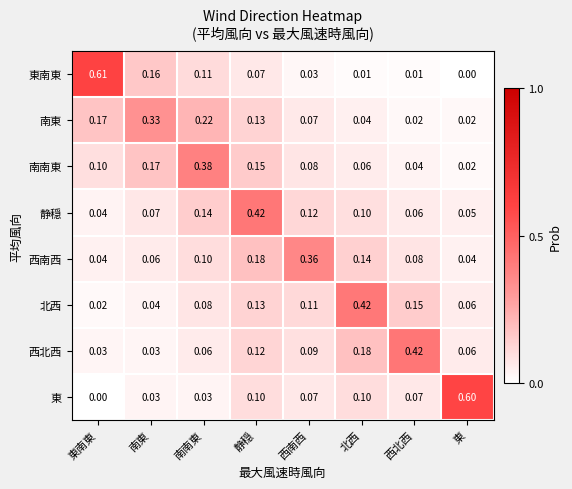

What is the greatest value displayed?

0.6